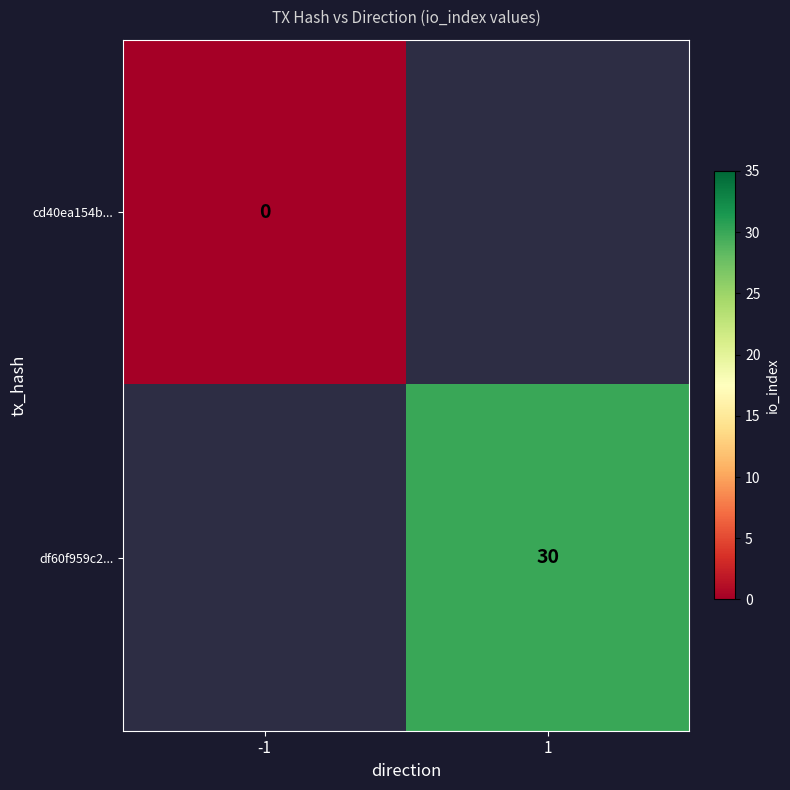

The value of df60f959c2... at 1 is 18. True or false?

False